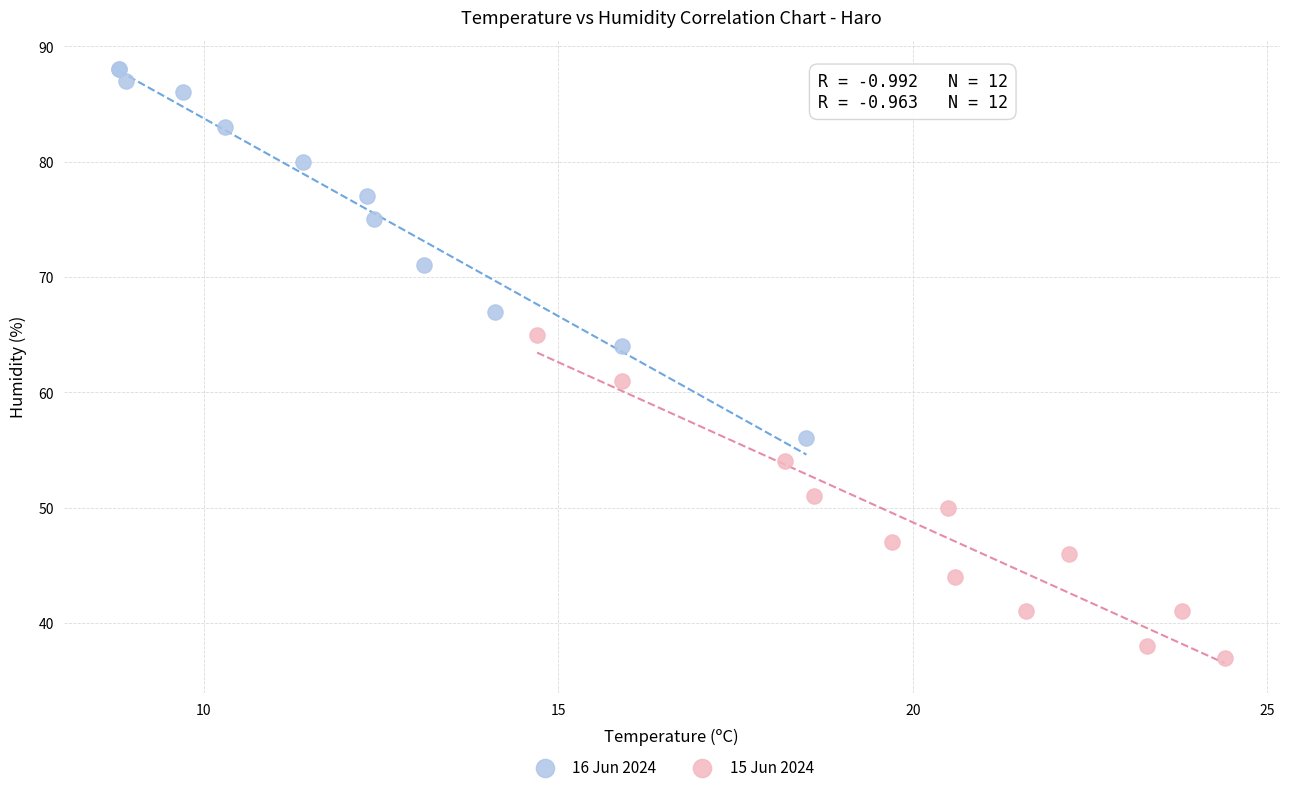

Which series reaches the minimum Y coordinate?

15 Jun 2024